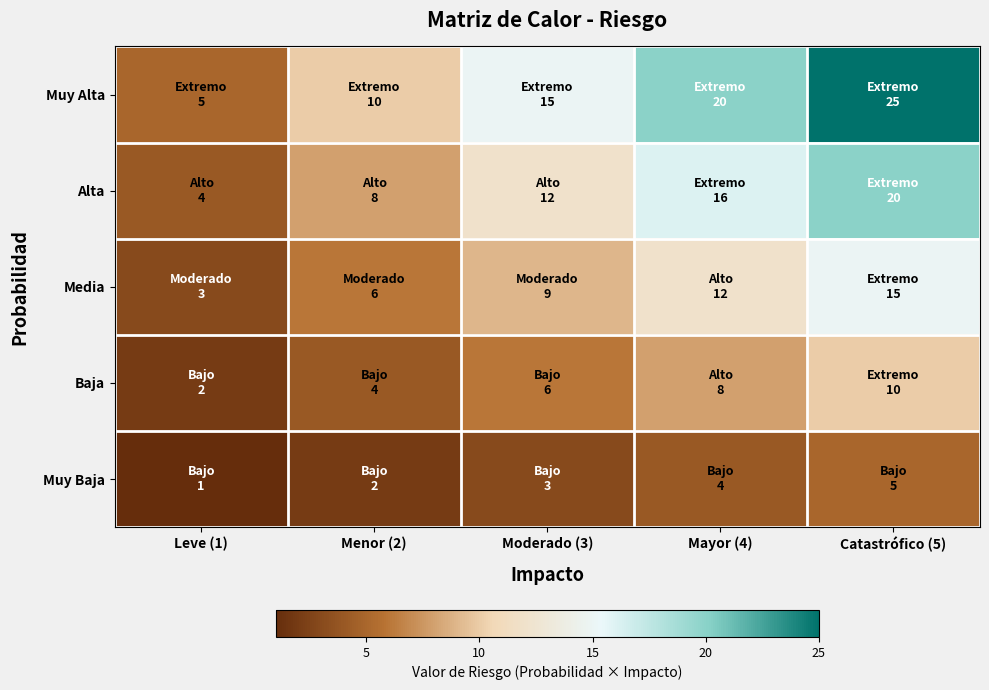

Rank the series by their average value, from lowest to highest.

Muy Baja, Baja, Media, Alta, Muy Alta